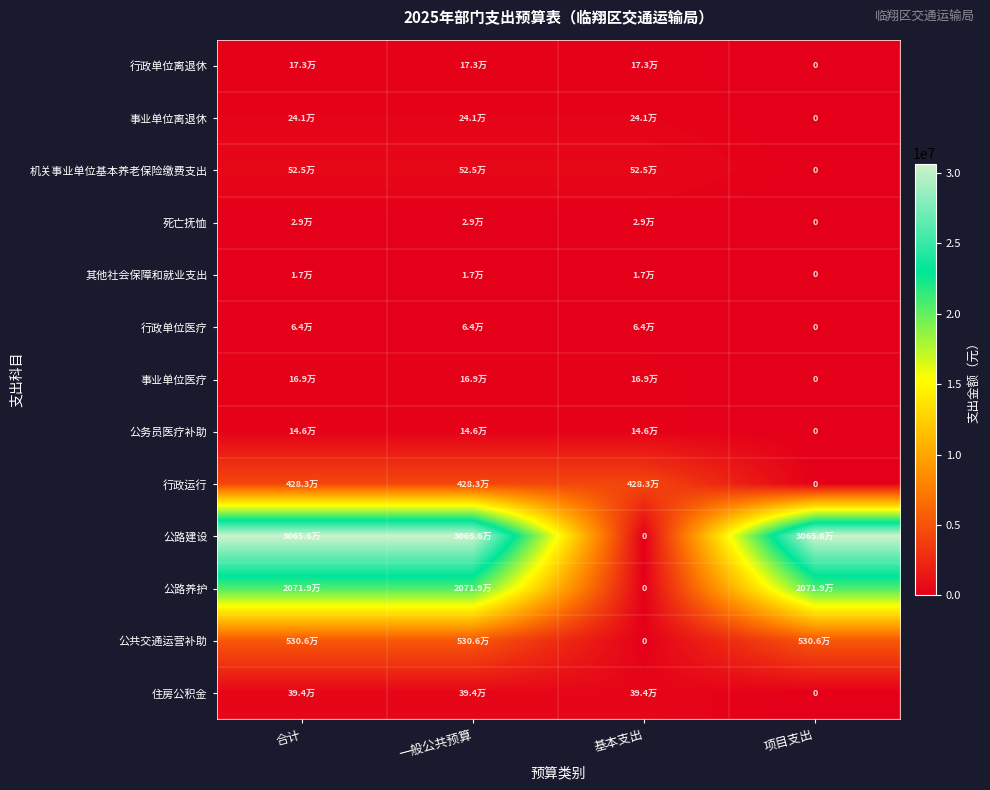

Count the number of categories in the chart.

4